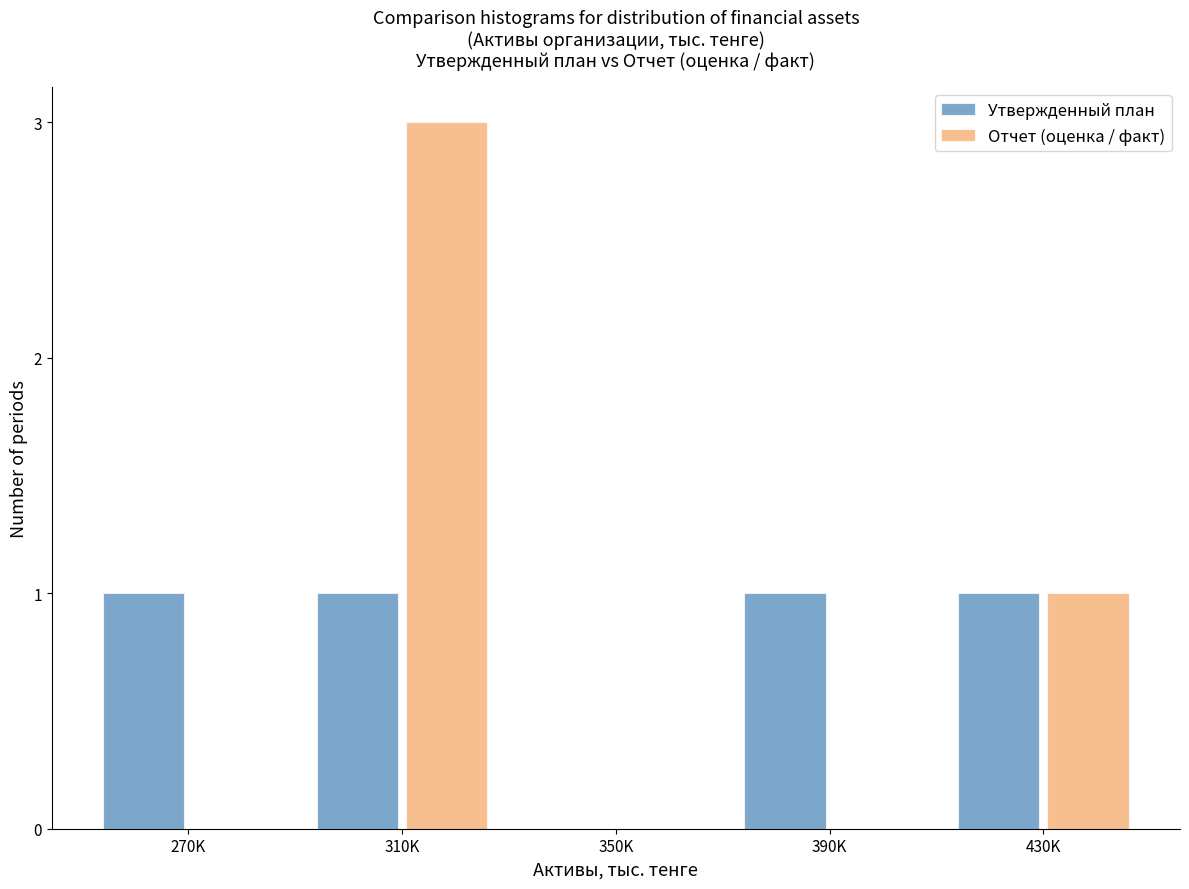

Reading left to right, transcribe all the data shown in this chart.

Утвержденный план: 270K=1	310K=1	350K=0	390K=1	430K=1
Отчет (оценка / факт): 270K=0	310K=3	350K=0	390K=0	430K=1